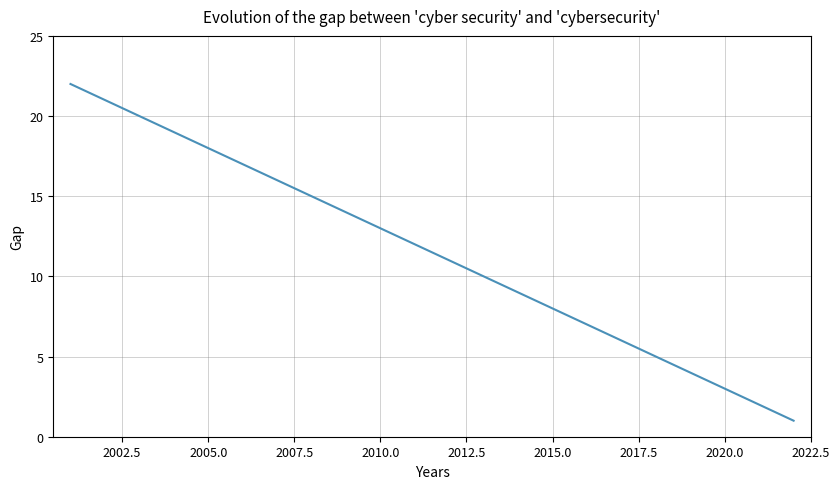

Reading right to left, transcribe all the data shown in this chart.

1	2	3	4	5	6	7	8	9	10	11	12	13	14	15	16	17	18	19	20	21	22